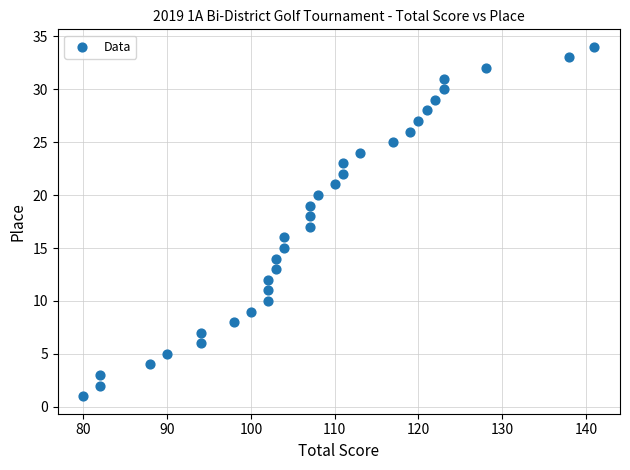

What is the range of Y values (max minus min)?

33